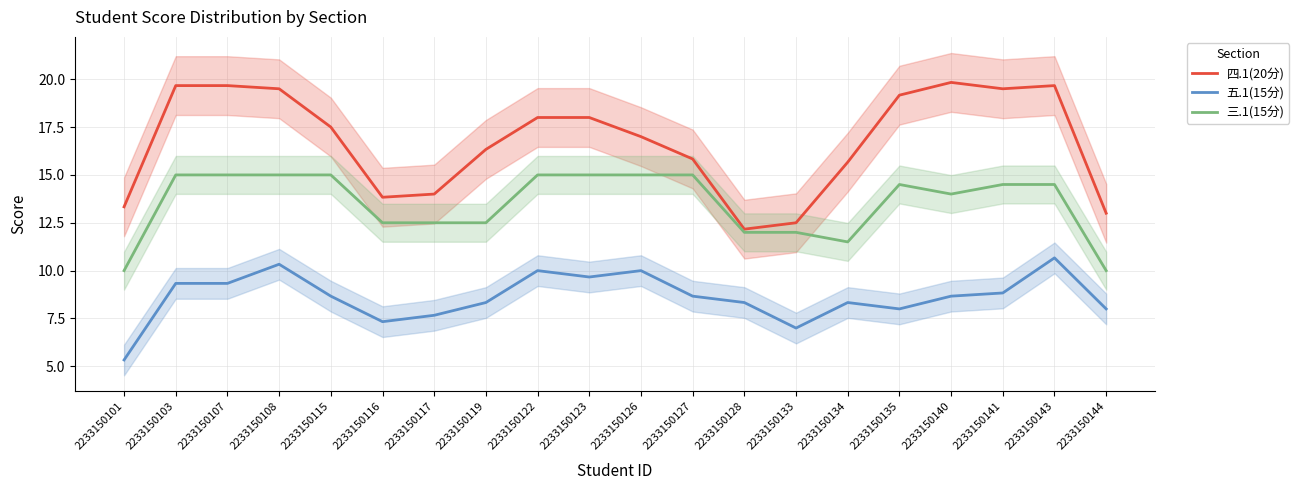

At which label does 三.1(15分) first exceed 14?

2233150103